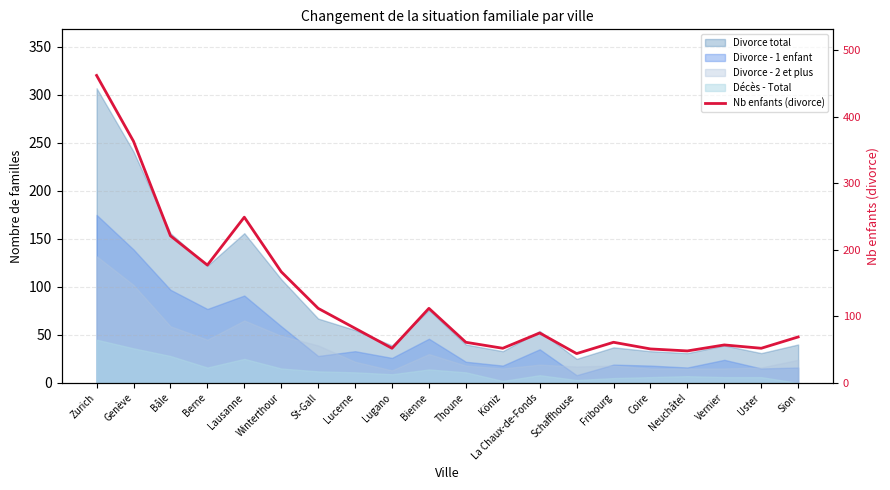

What position from the right is Berne?

17